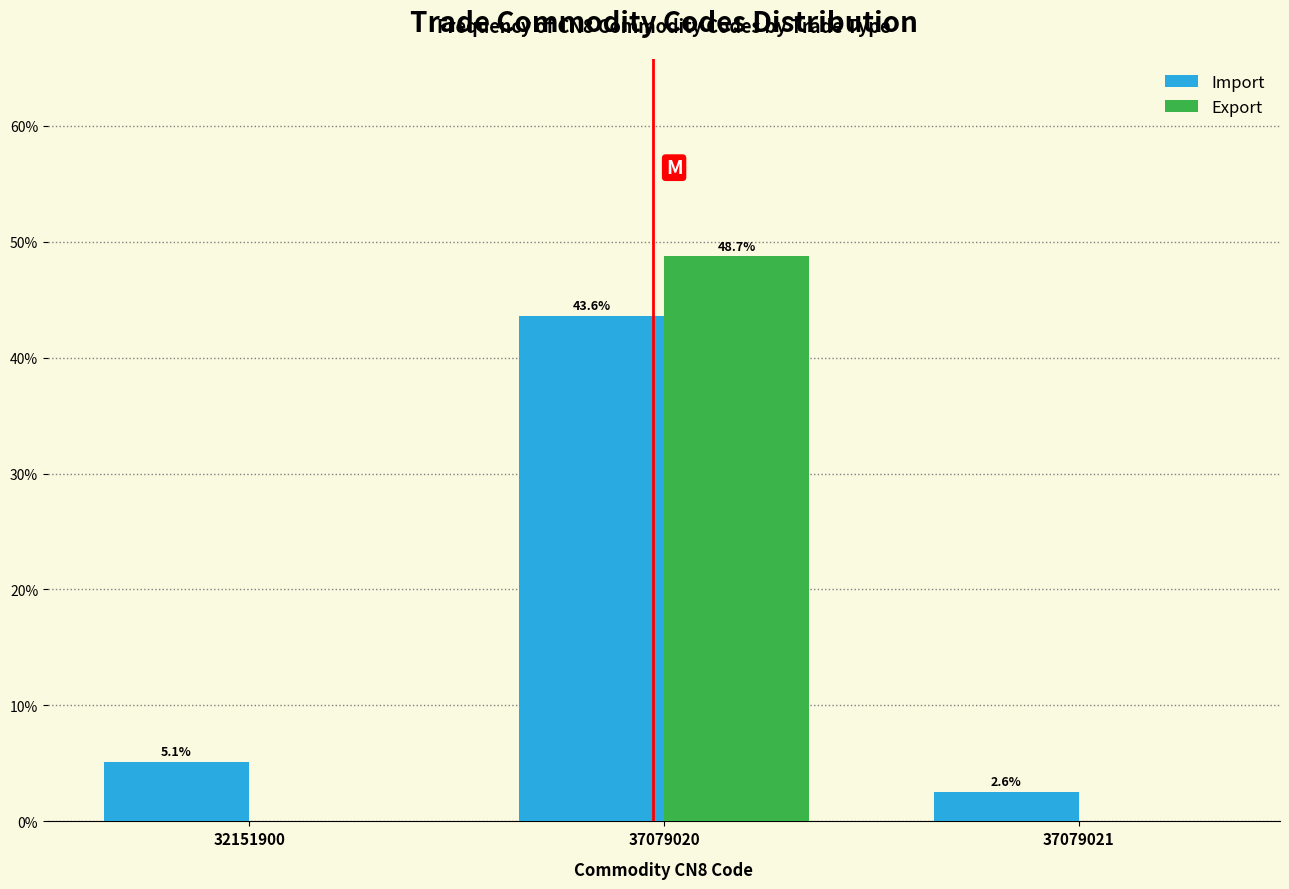

Reading left to right, what are all the values shown in this chart?

Import: 32151900=5.1	37079020=43.6	37079021=2.6
Export: 32151900=0.0	37079020=48.7	37079021=0.0